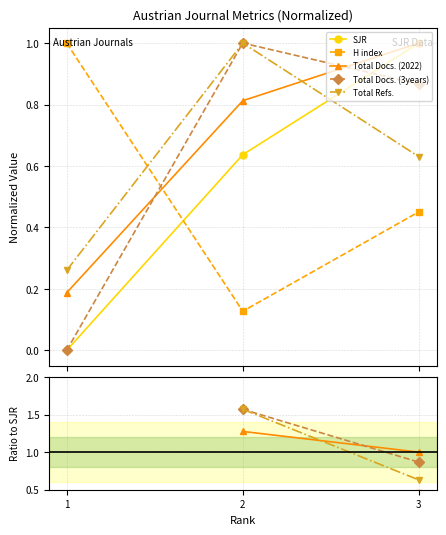

Is it true that H index equals 0.5 at 3?

True